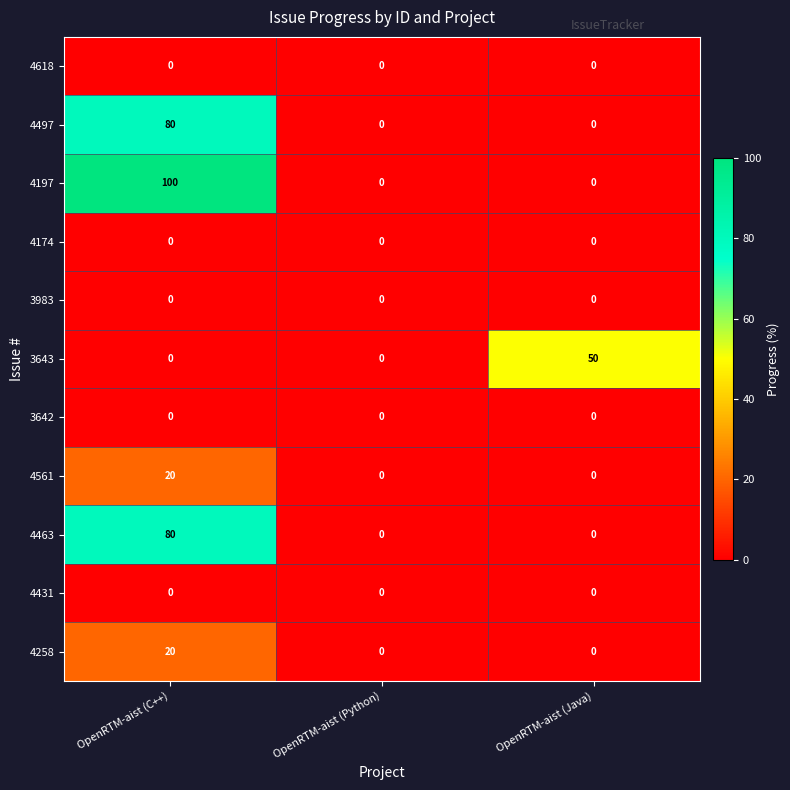

How many data points in 3643 are above 0?

1